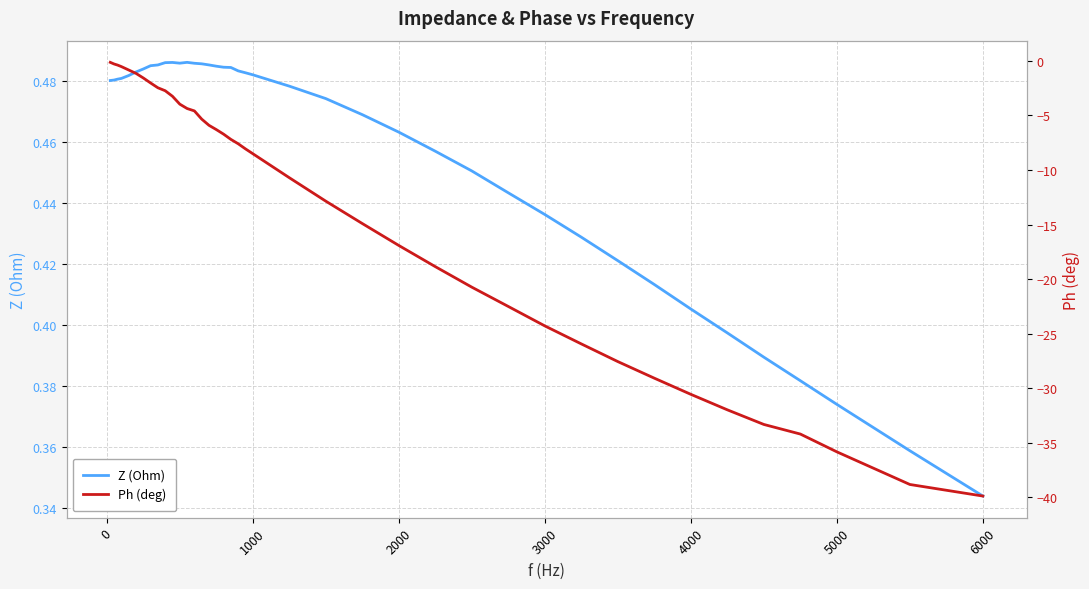

Reading left to right, extract all data points from this chart.

Z (Ohm): 0.5	0.5	0.5	0.5	0.5	0.5	0.5	0.5	0.5	0.5	0.5	0.5	0.5	0.5	0.5	0.5	0.5	0.5	0.5	0.5	0.5	0.5	0.5	0.5	0.5	0.5	0.5	0.5	0.4	0.4	0.4	0.4	0.4	0.4	0.4	0.4	0.4	0.4	0.4	0.3
Ph (deg): -0.1	-0.3	-0.4	-0.5	-0.8	-1.1	-1.6	-2.0	-2.5	-2.7	-3.2	-4.0	-4.4	-4.6	-5.3	-5.9	-6.3	-6.7	-7.2	-7.6	-8.1	-8.5	-10.7	-12.9	-14.9	-16.9	-18.9	-20.7	-22.5	-24.3	-25.9	-27.6	-29.1	-30.6	-32.0	-33.3	-34.2	-35.8	-38.8	-39.9